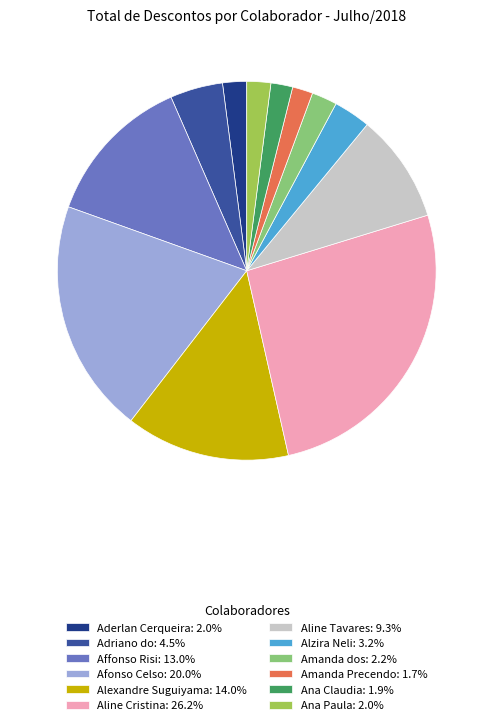

What is the ratio of the value at Aline Tavares: 9.3% to the value at Alzira Neli: 3.2%?

2.9